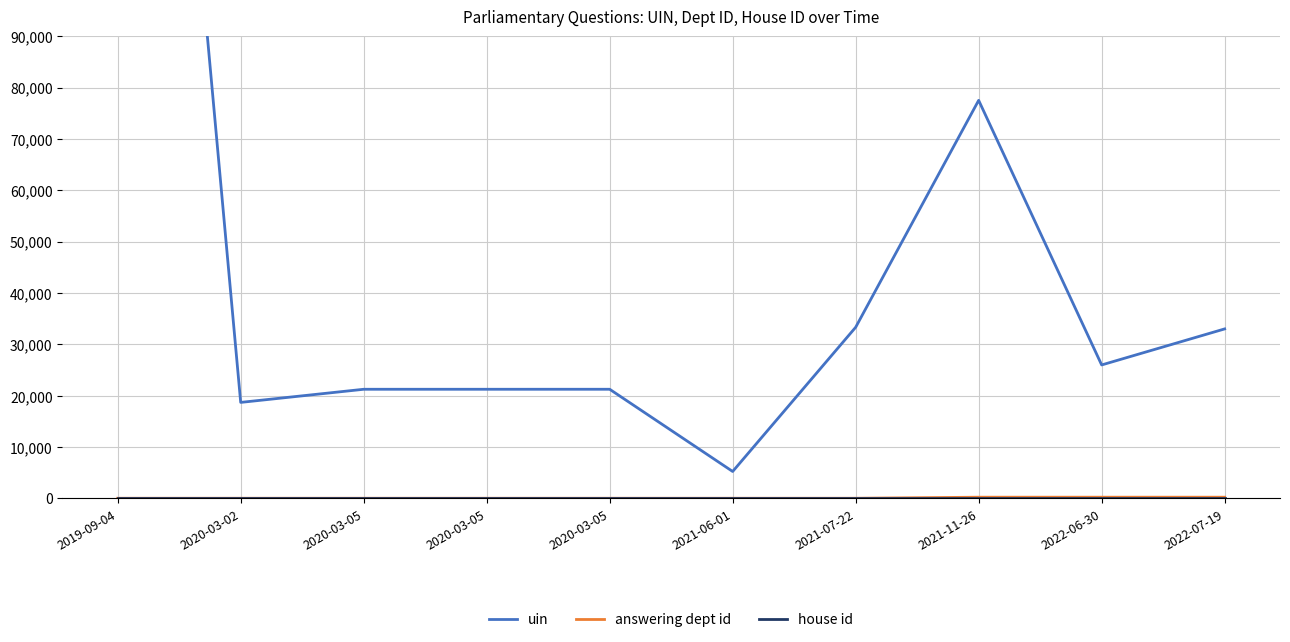

At which category does uin reach its first local valley?

2020-03-02